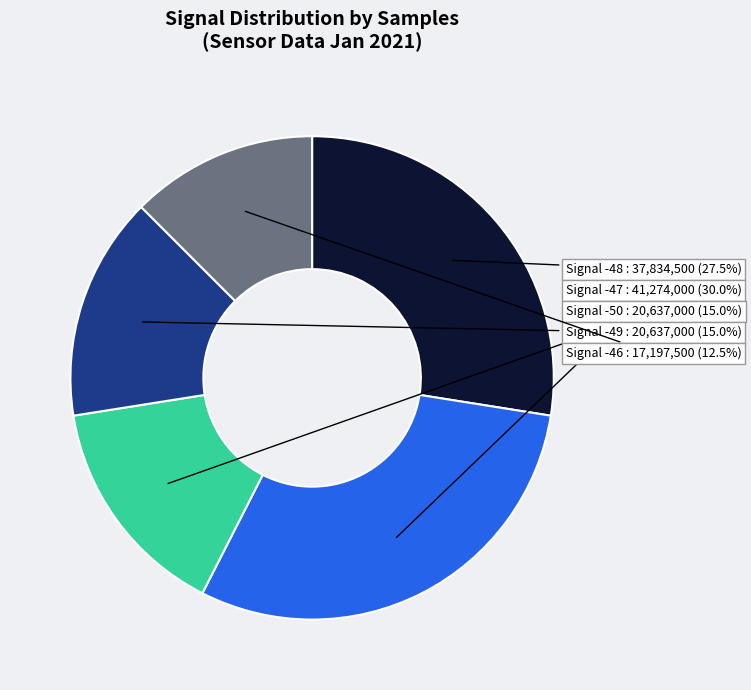

Does any single category account for the majority?

No